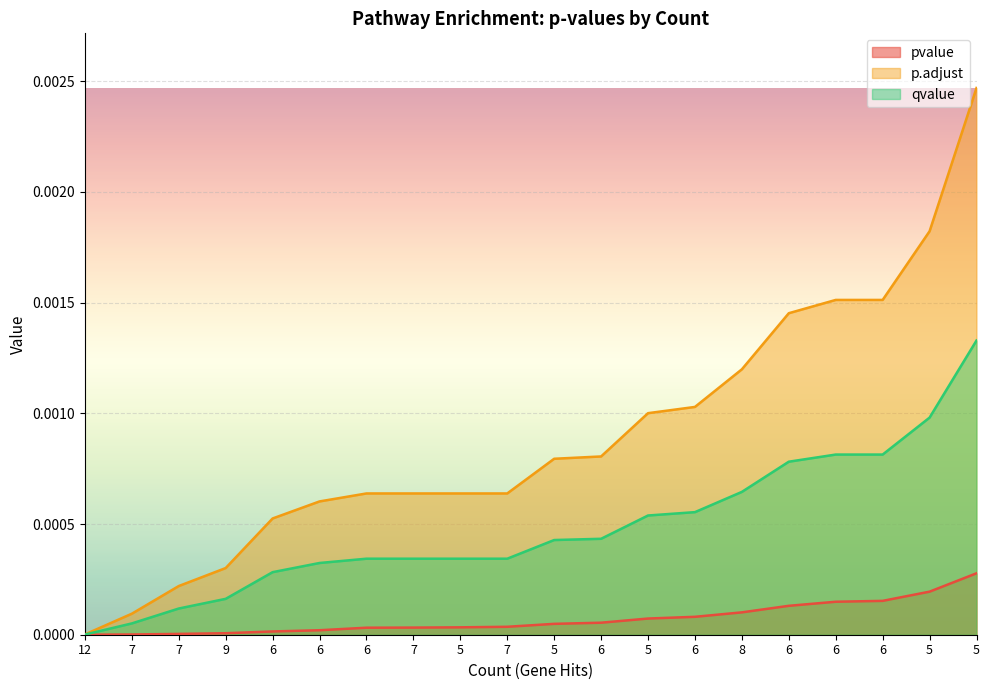

What are all the series names shown in the legend?

pvalue, p.adjust, qvalue